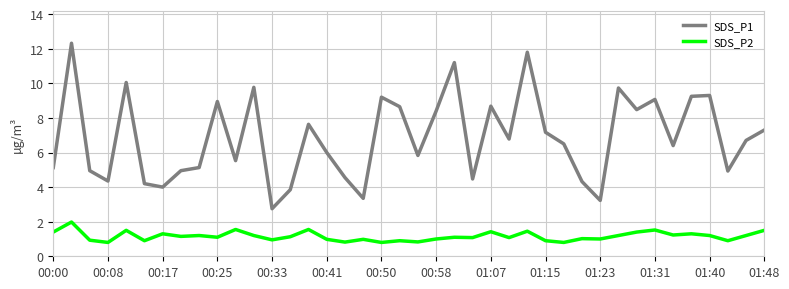

Which series has the largest total across all categories?

SDS_P1